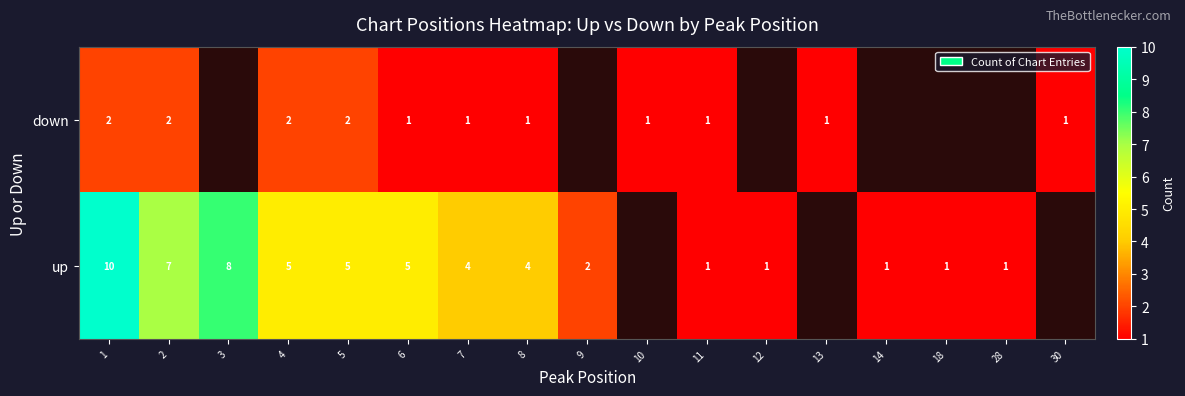

At 5, list the series in order from largest to smallest.

up, down